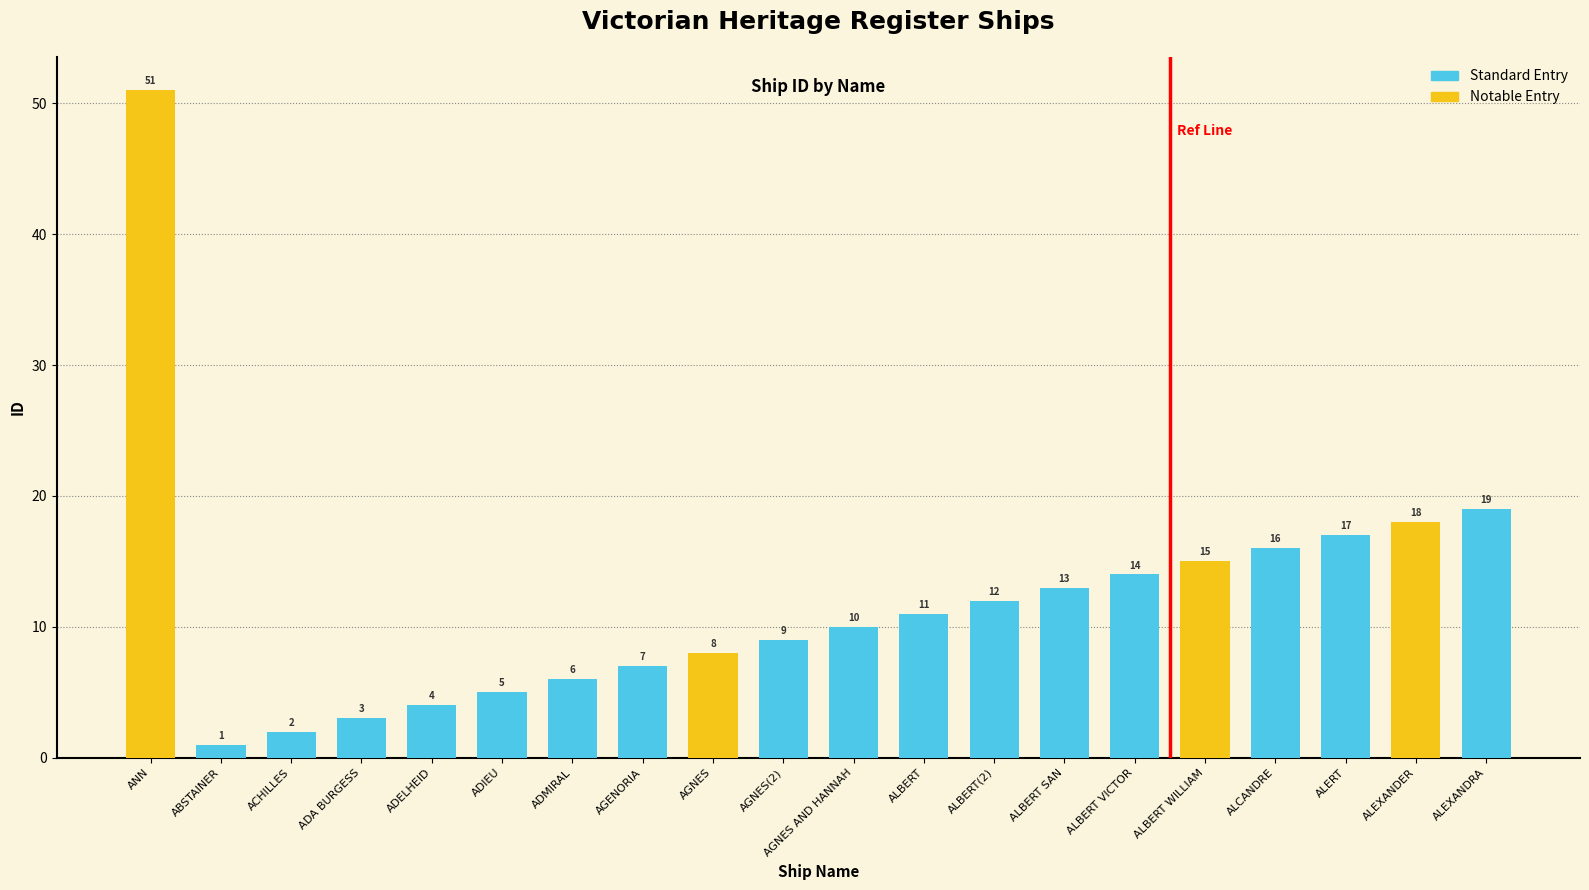

Does the chart contain stacked bars?

No